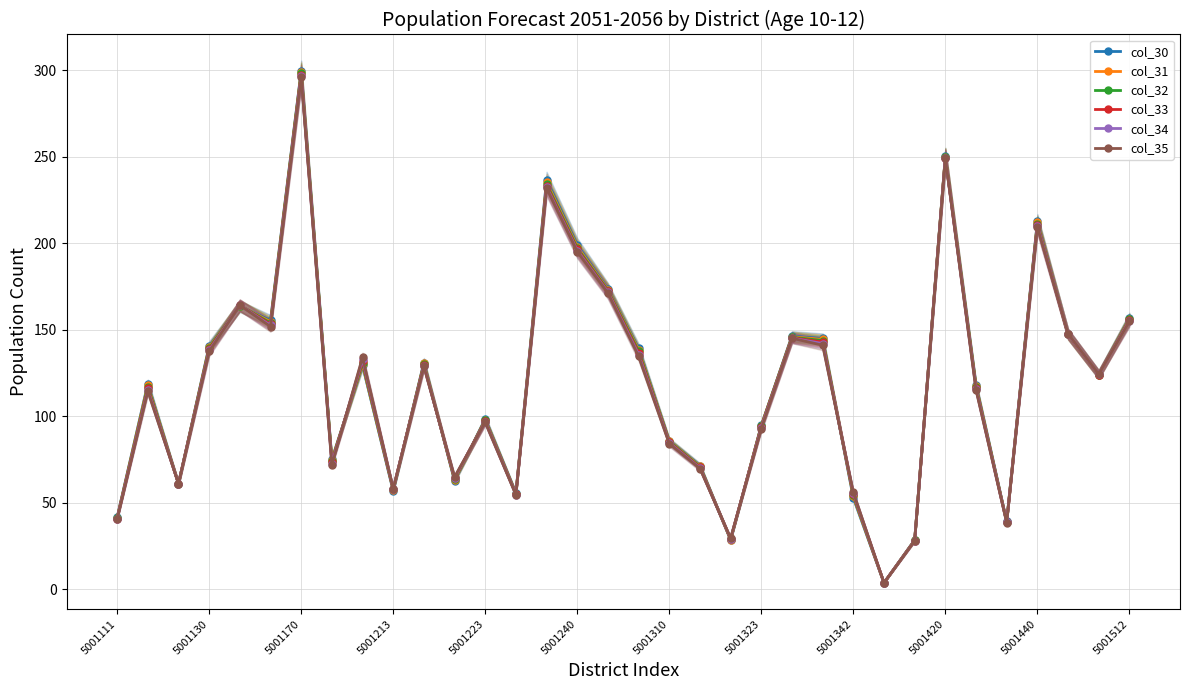

At which label does col_32 first exceed 123?

5001130